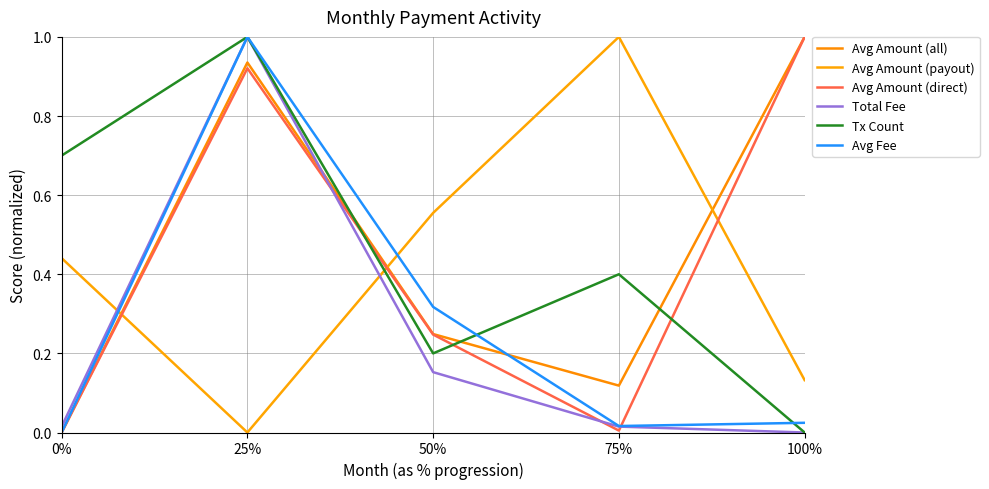

What is the difference between the maximum and minimum values in the Avg Fee series?

1.0